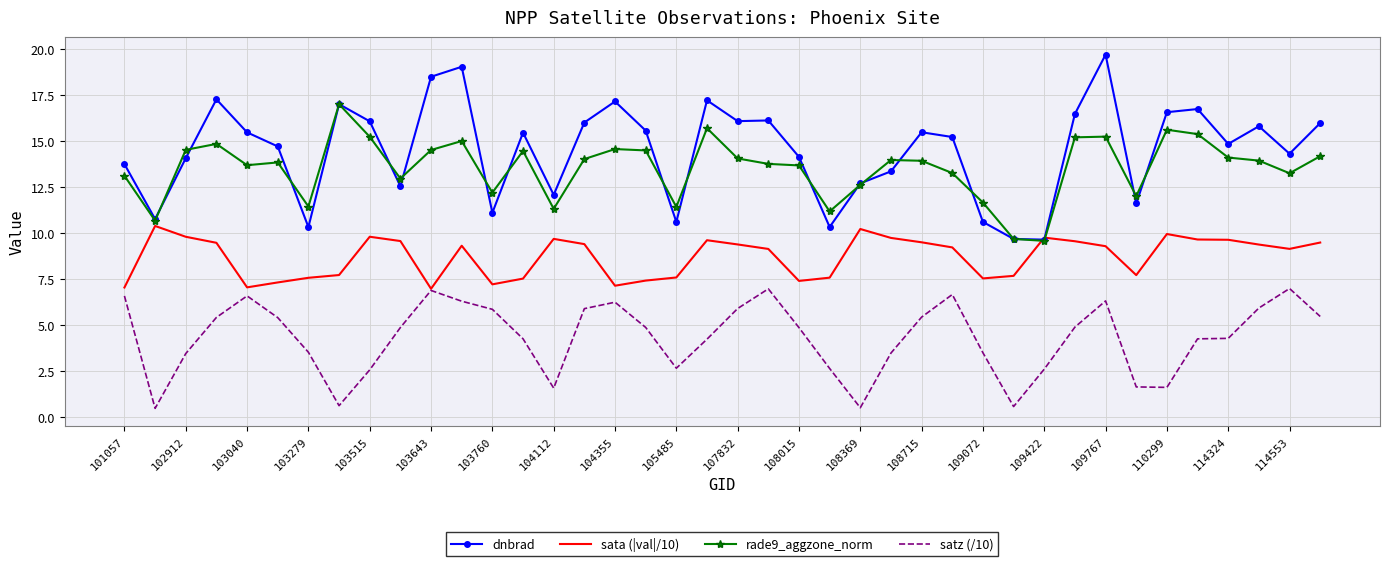

What is the difference between the second highest and second lowest values in the dnbrad series?

9.4